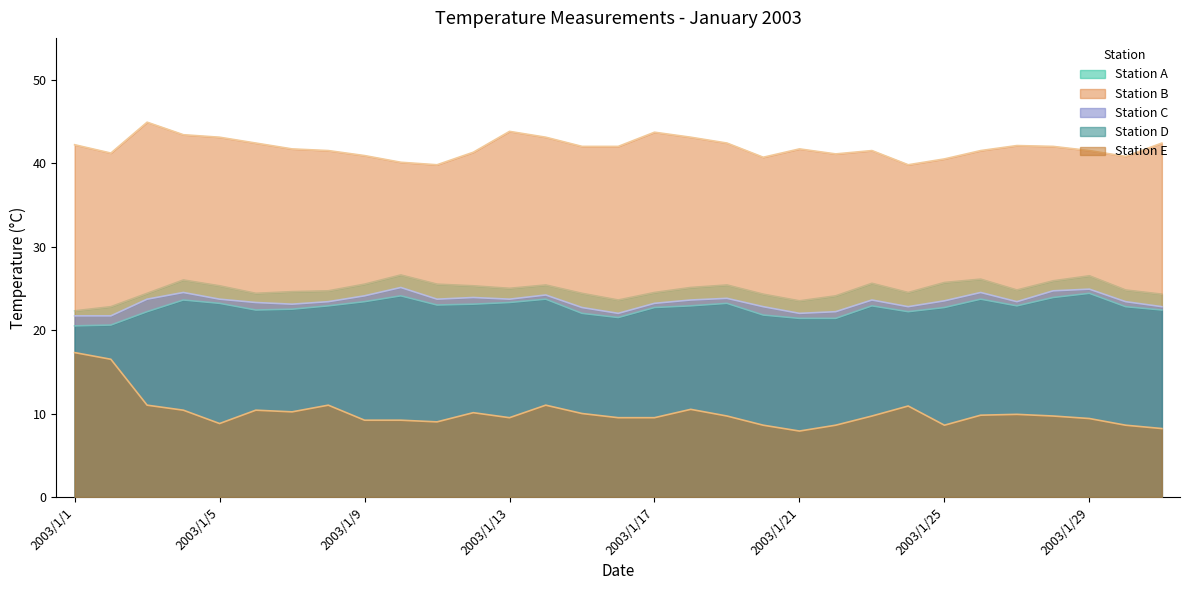

How many values in the Station C series are below 23?

9